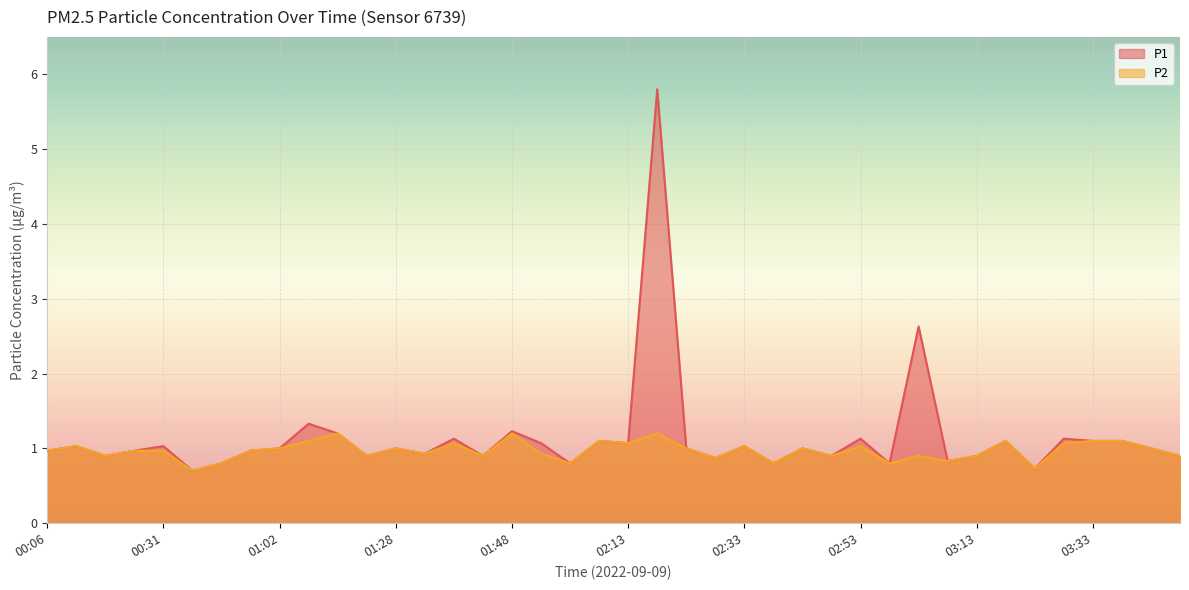

What is the maximum value for P1?

5.8